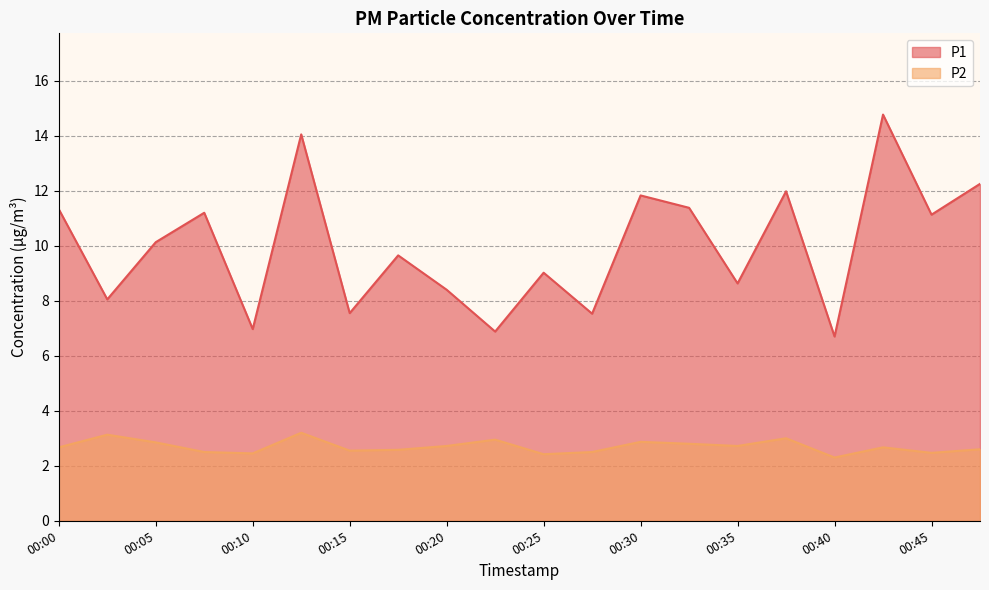

Which series has the largest total across all categories?

P1